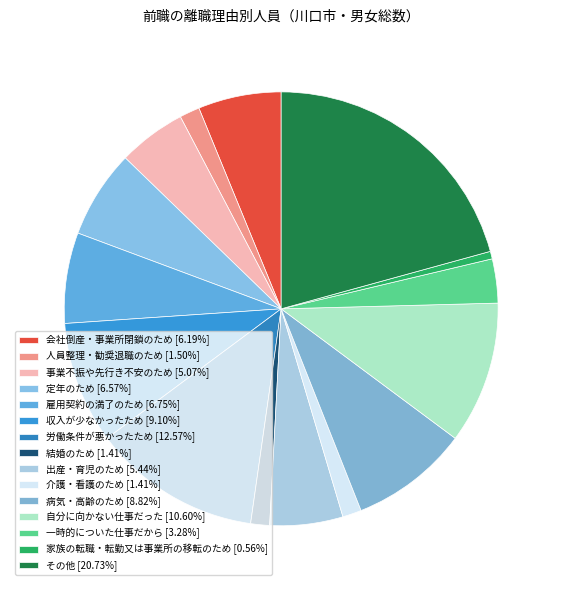

To the nearest percent, what is the average slice percentage?

7%